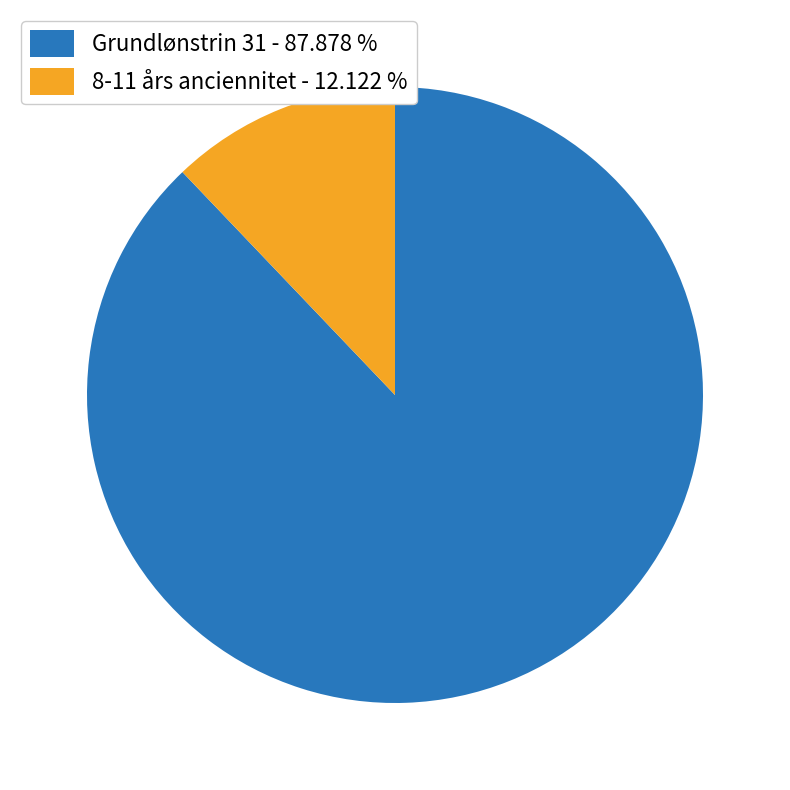

Which category has the biggest portion of the pie?

Grundlønstrin 31